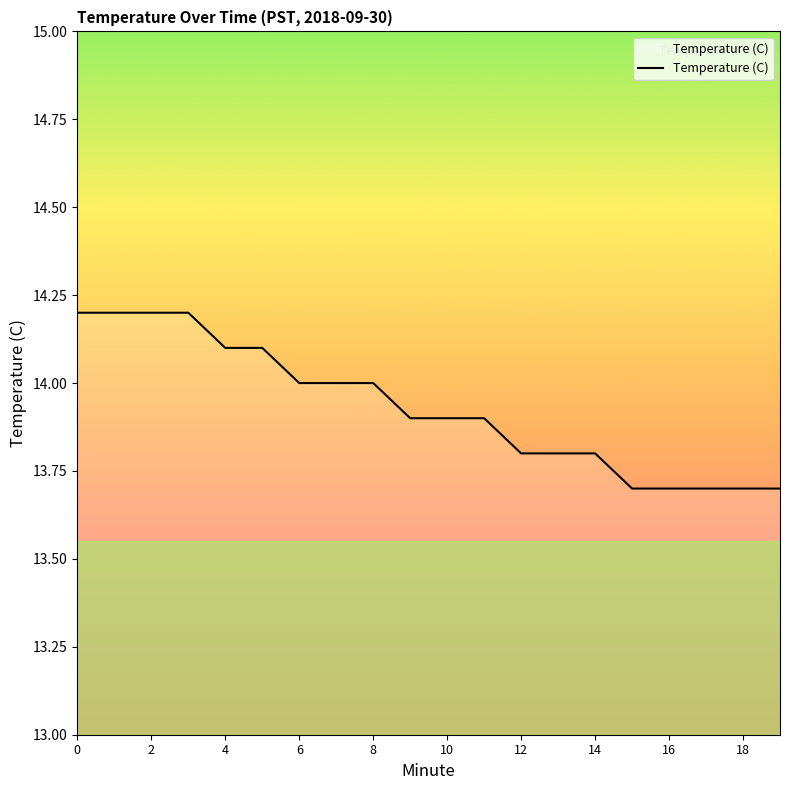

What is the minimum value shown in the chart?

13.7